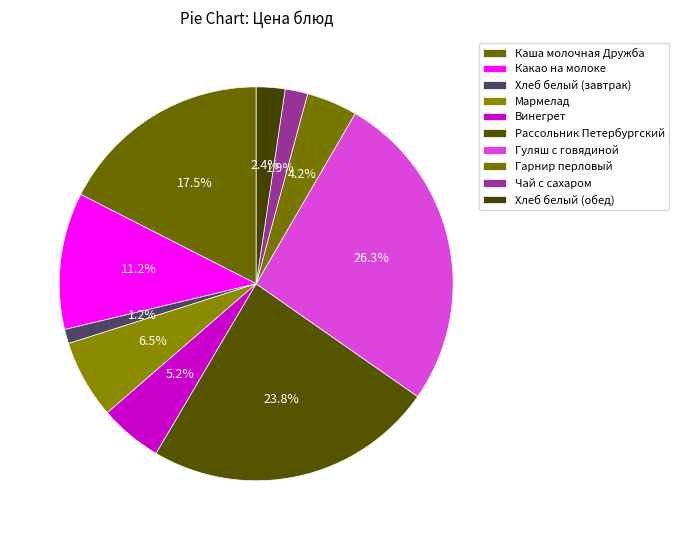

How many segments does this pie chart have?

10